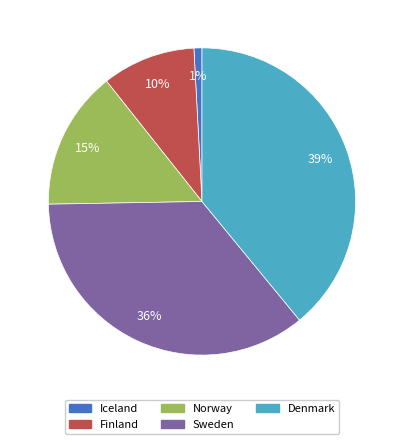

Which category has the biggest portion of the pie?

Denmark